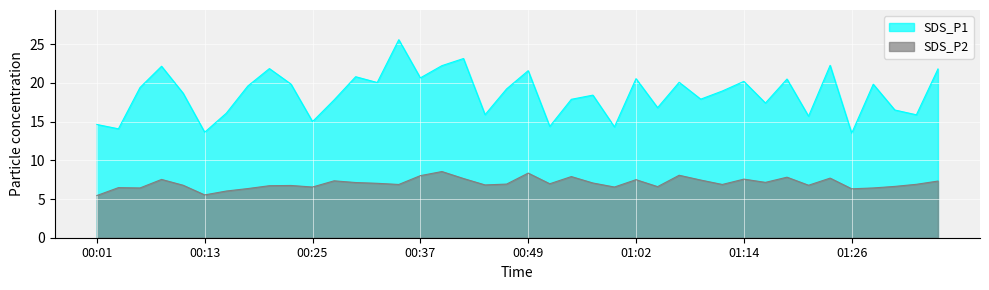

What position from the left is 00:10?

5